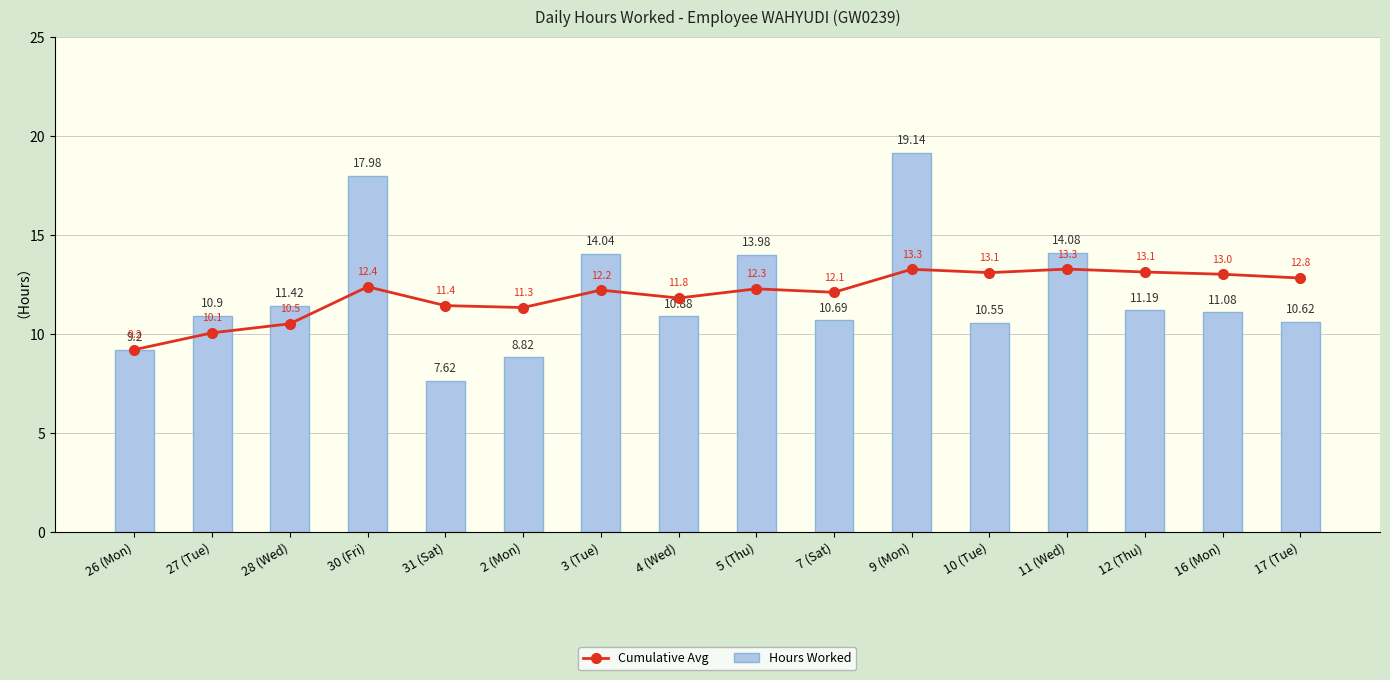

What is the difference between the highest and lowest values at 28 (Wed)?

0.9